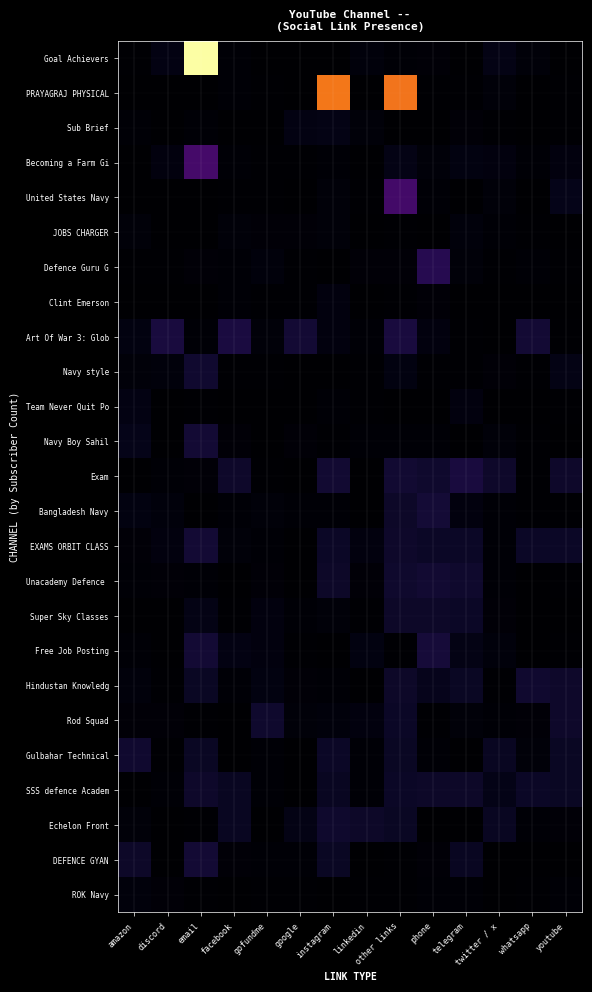

List the series in order of their peak value, lowest first.

ROK Navy, JOBS CHARGER, Clint Emerson, Team Never Quit Po, Sub Brief, Super Sky Classes, SSS defence Academ, Echelon Front, Rod Squad, Navy style, Hindustan Knowledg, Gulbahar Technical, Unacademy Defence, Navy Boy Sahil, EXAMS ORBIT CLASS, DEFENCE GYAN, Bangladesh Navy, Free Job Posting, Exam, Art Of War 3: Glob, Defence Guru G, United States Navy, Becoming a Farm Gi, PRAYAGRAJ PHYSICAL, Goal Achievers